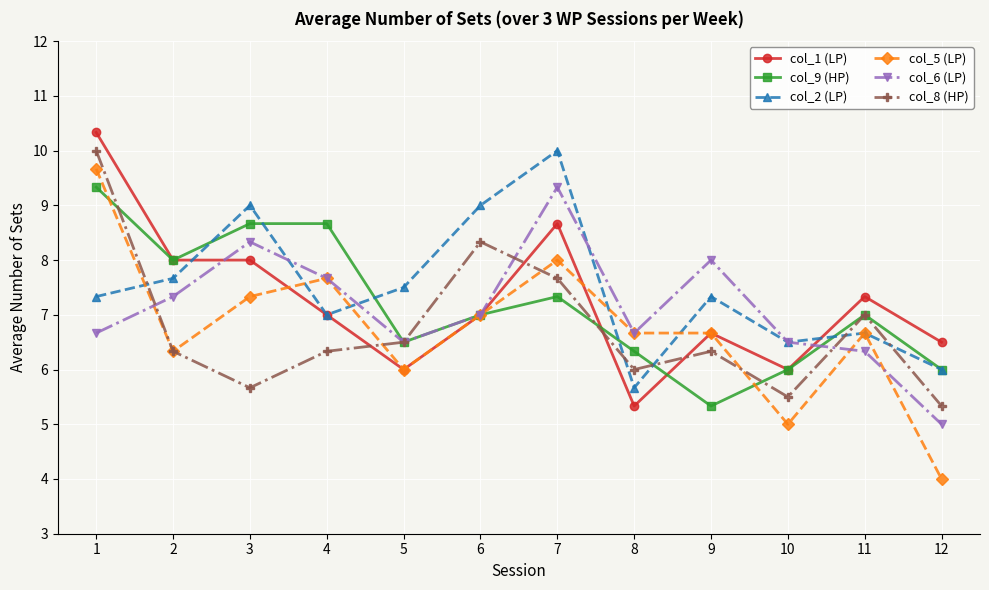

Does the chart display data point markers on the line(s)?

Yes